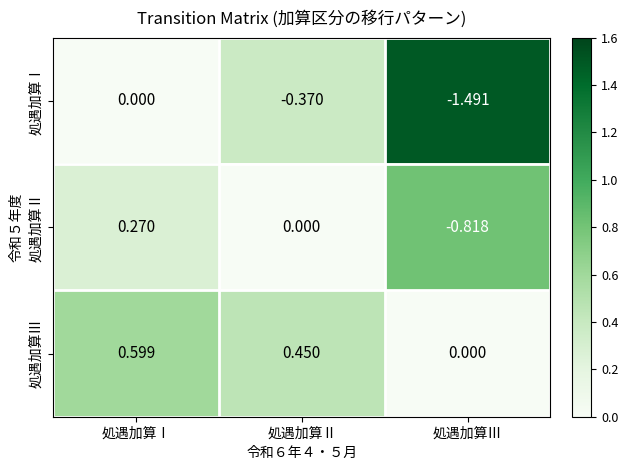

Which series has the largest range (max minus min)?

処遇加算Ⅰ